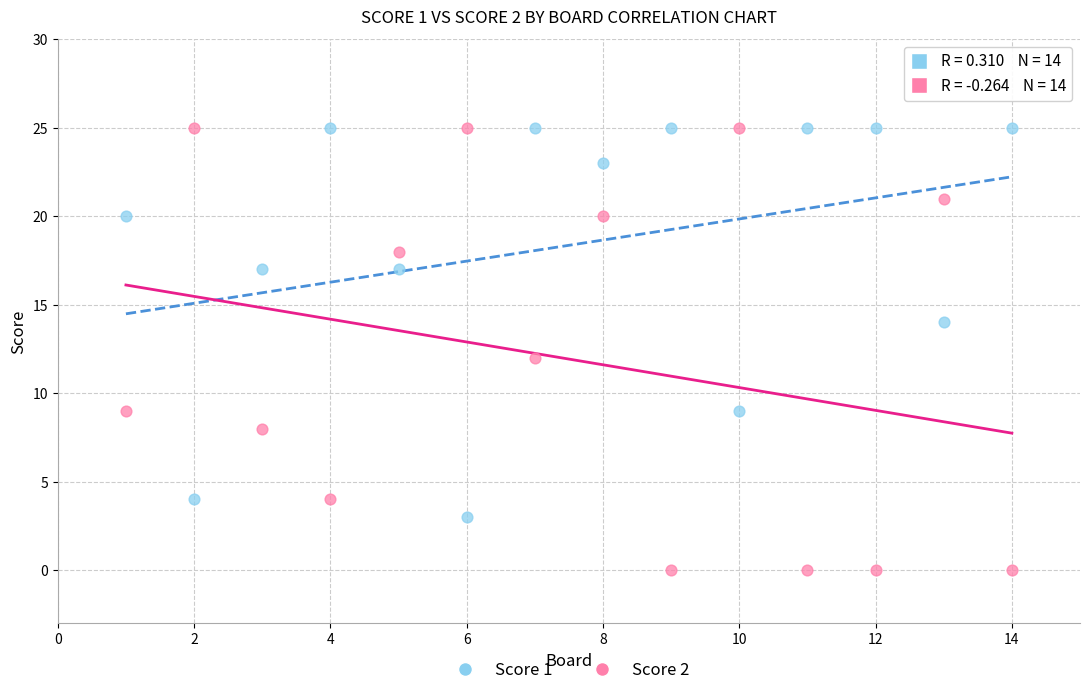

Across all data points, what is the range of X values (max minus min)?

13